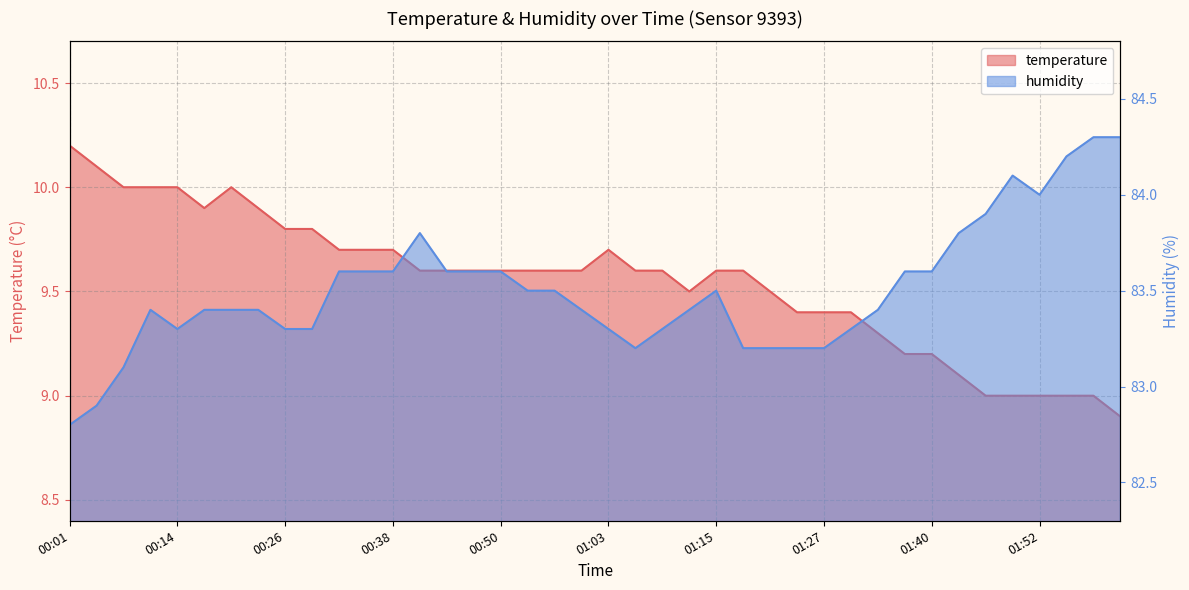

Is it true that humidity equals 83.2 at 01:24?

True